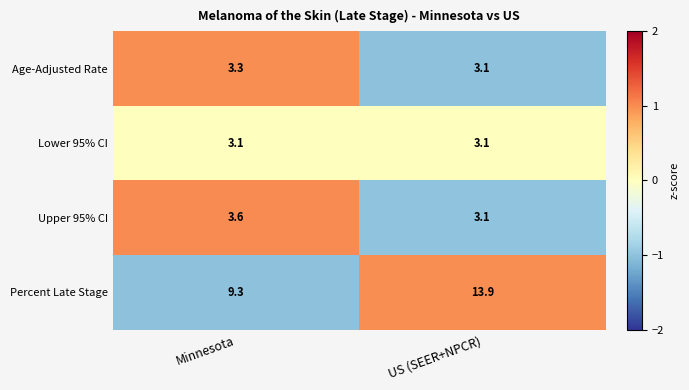

At which category is the sum across all series the highest?

US (SEER+NPCR)